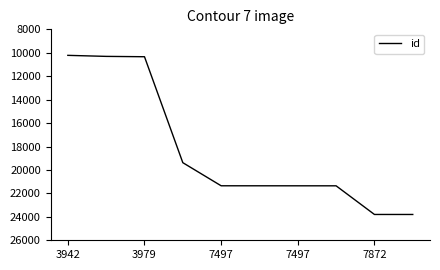

What is the difference between the maximum and minimum values?

13578